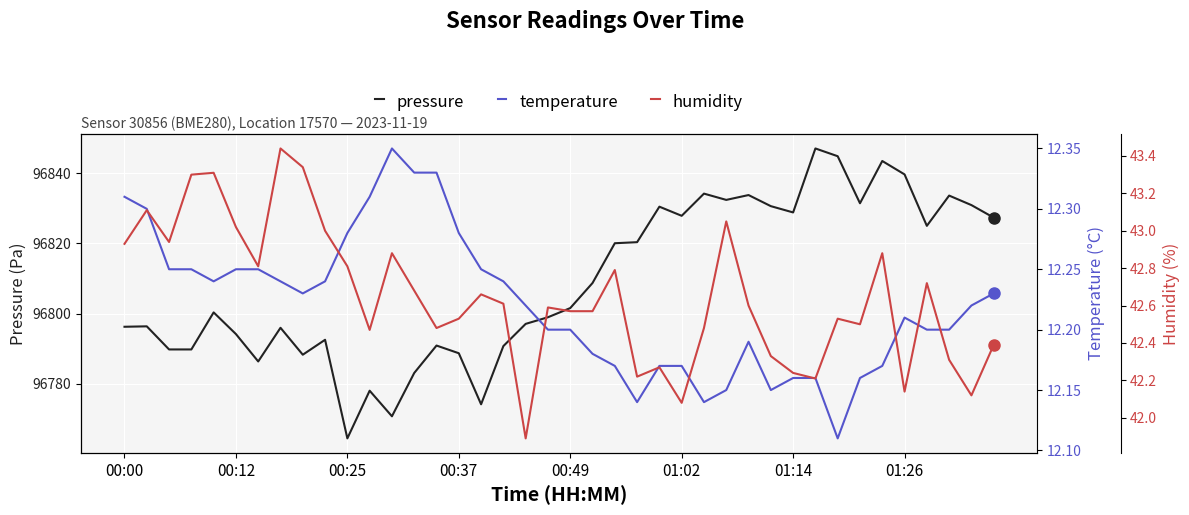

Read the humidity value at 38.

42.1